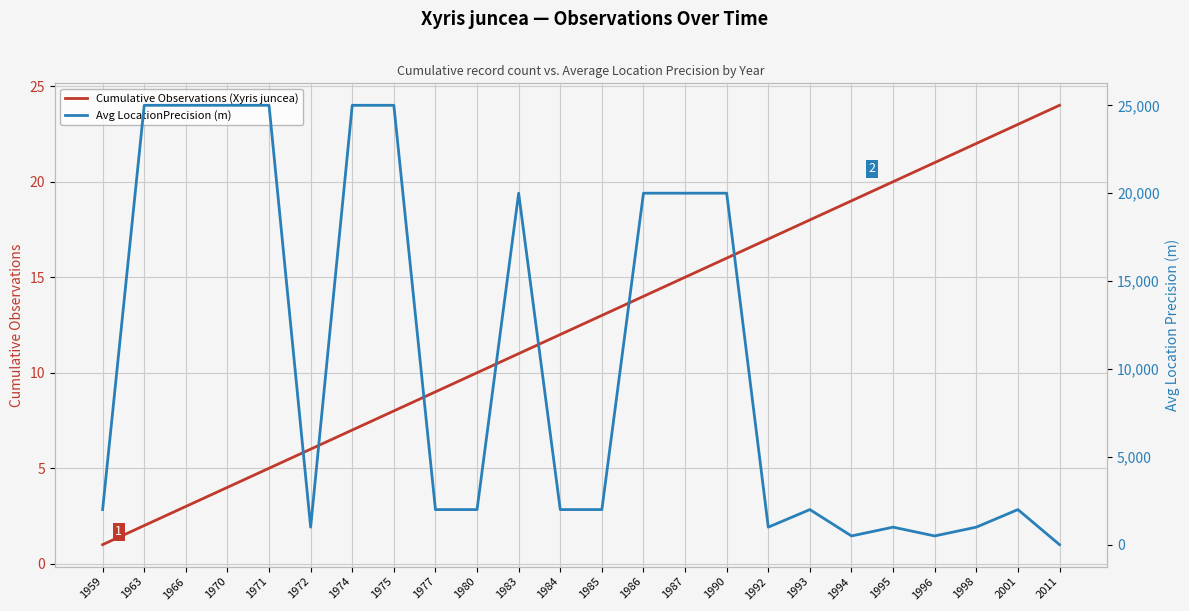

The Avg LocationPrecision (m) series shows 1000 at 1992. True or false?

True